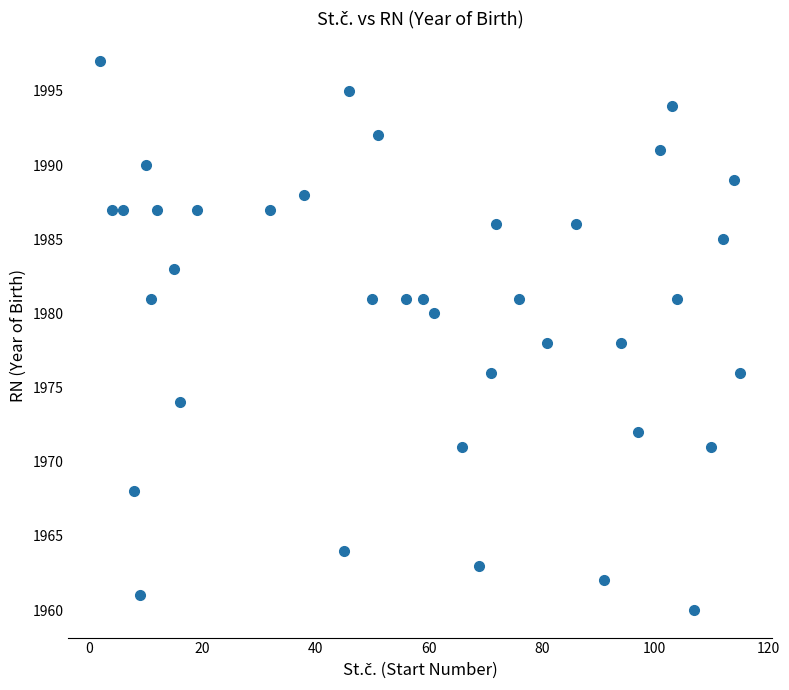

What is the range of Y values (max minus min)?

37